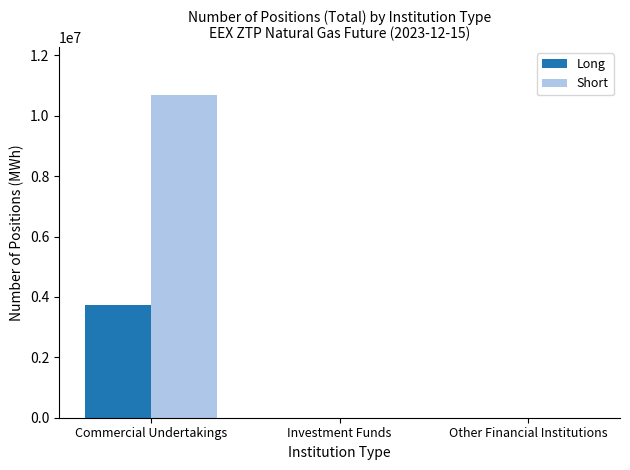

Reading right to left, what are all the values shown in this chart?

Long: Other Financial Institutions=0	Investment Funds=0	Commercial Undertakings=3731605
Short: Other Financial Institutions=0	Investment Funds=0	Commercial Undertakings=10675845